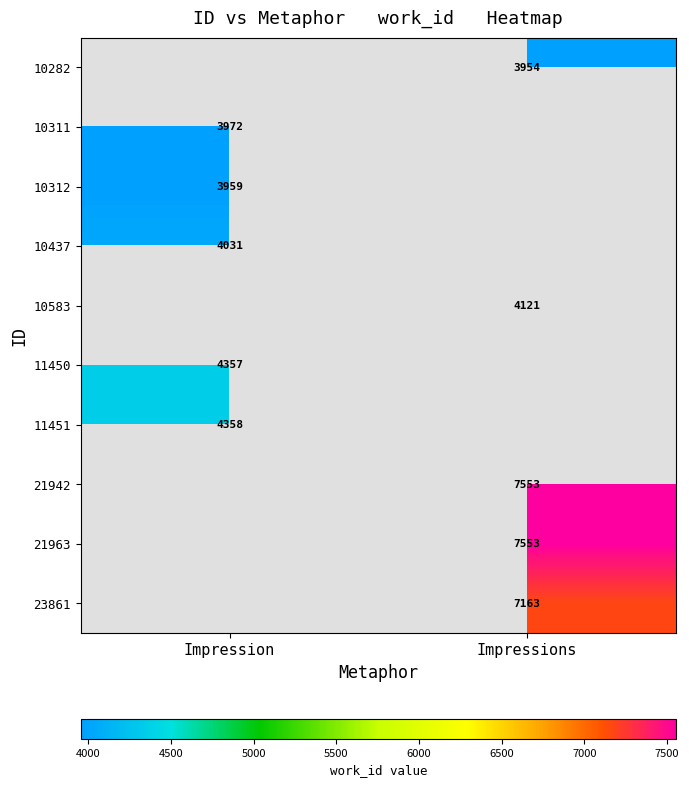

Is the value of 21963 at Impressions greater than the value of 11450 at Impression?

Yes